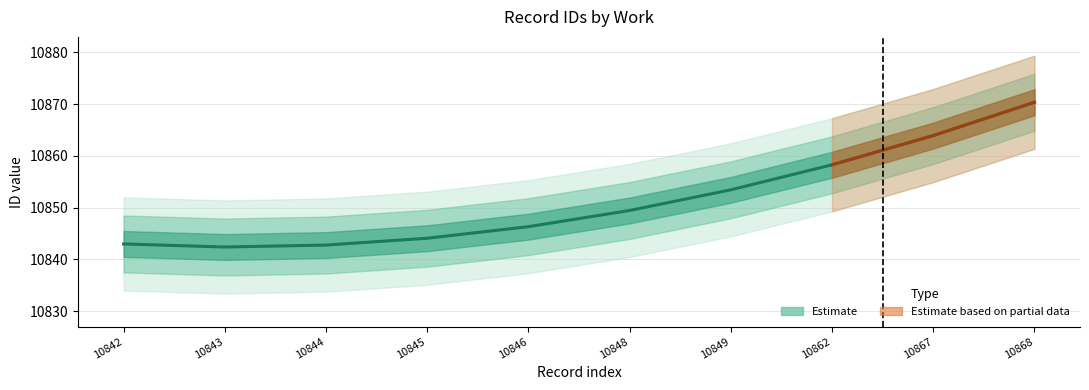

At which label is the value closest to 10856?

10862